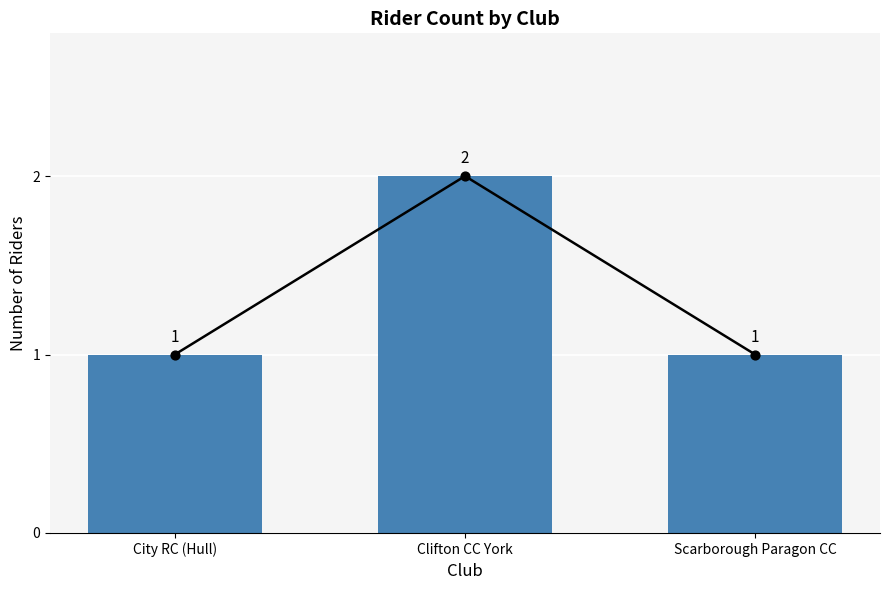

Which has a higher value, City RC (Hull) or Clifton CC York?

Clifton CC York